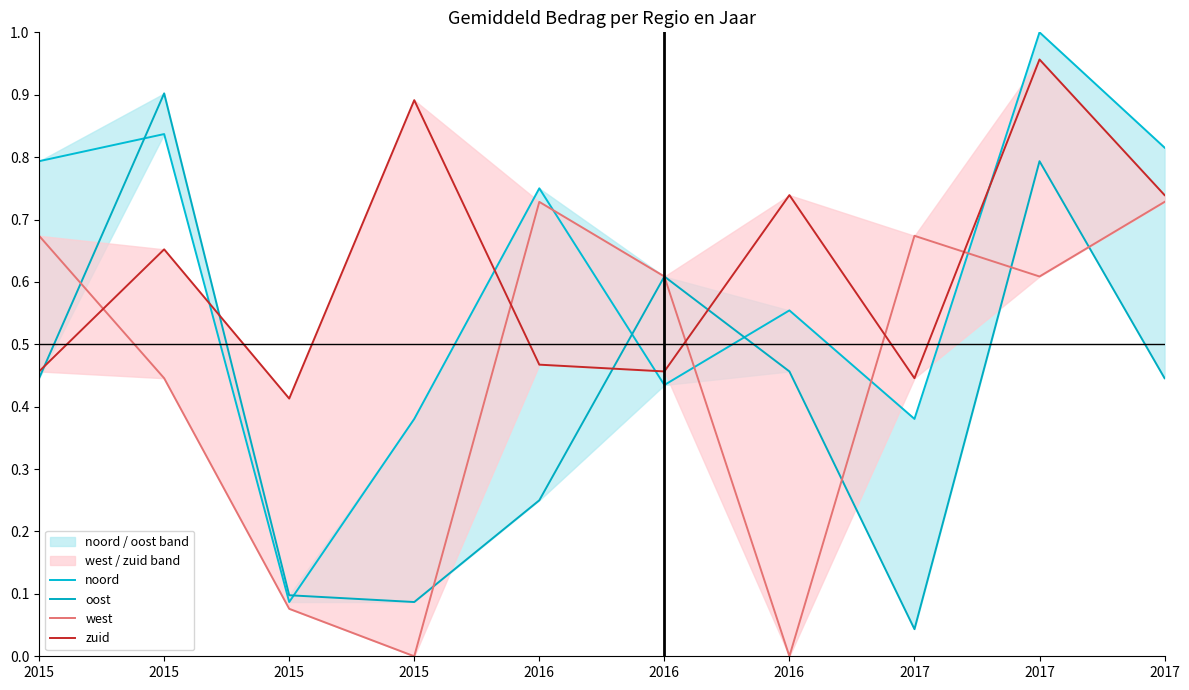

Reading left to right, extract all data points from this chart.

noord: 0.8	0.8	0.1	0.4	0.8	0.4	0.6	0.4	1.0	0.8
oost: 0.4	0.9	0.1	0.1	0.2	0.6	0.5	0.0	0.8	0.4
west: 0.7	0.4	0.1	0.0	0.7	0.6	0.0	0.7	0.6	0.7
zuid: 0.5	0.7	0.4	0.9	0.5	0.5	0.7	0.4	1.0	0.7